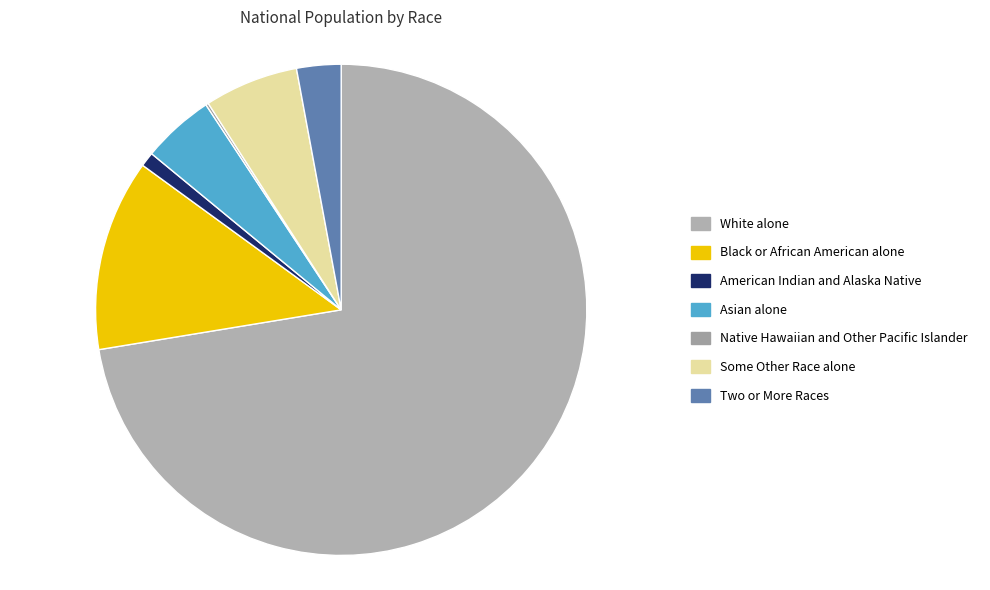

Which category has the smallest portion of the pie?

Native Hawaiian and Other Pacific Islander